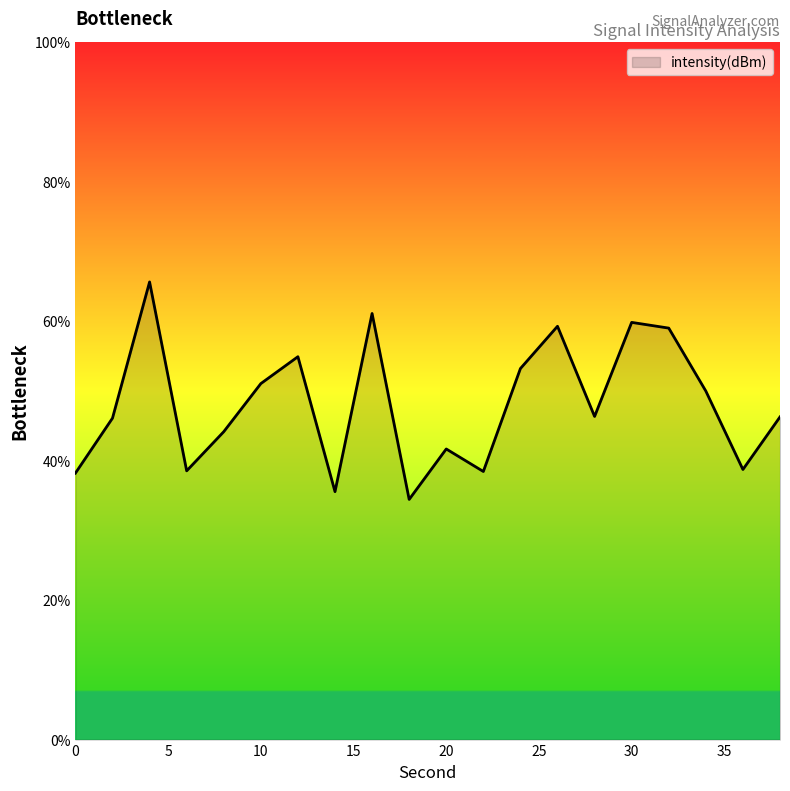

What is the difference between the maximum and minimum values?

31.2